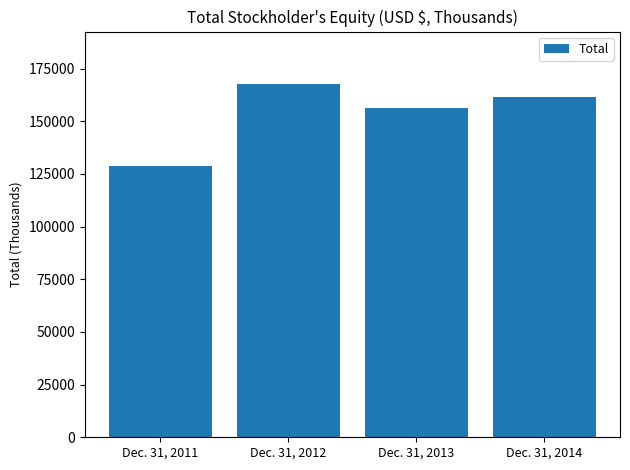

Rank the categories by value from lowest to highest.

Dec. 31, 2011, Dec. 31, 2013, Dec. 31, 2014, Dec. 31, 2012